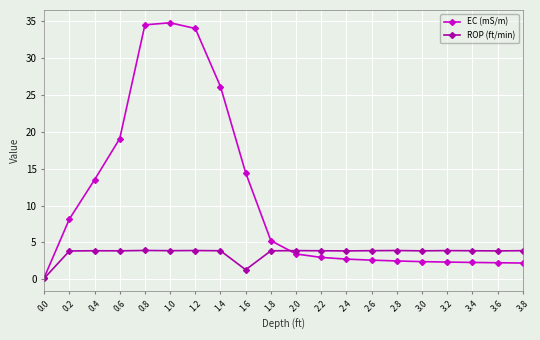

How many data points in ROP (ft/min) are above 3?

18